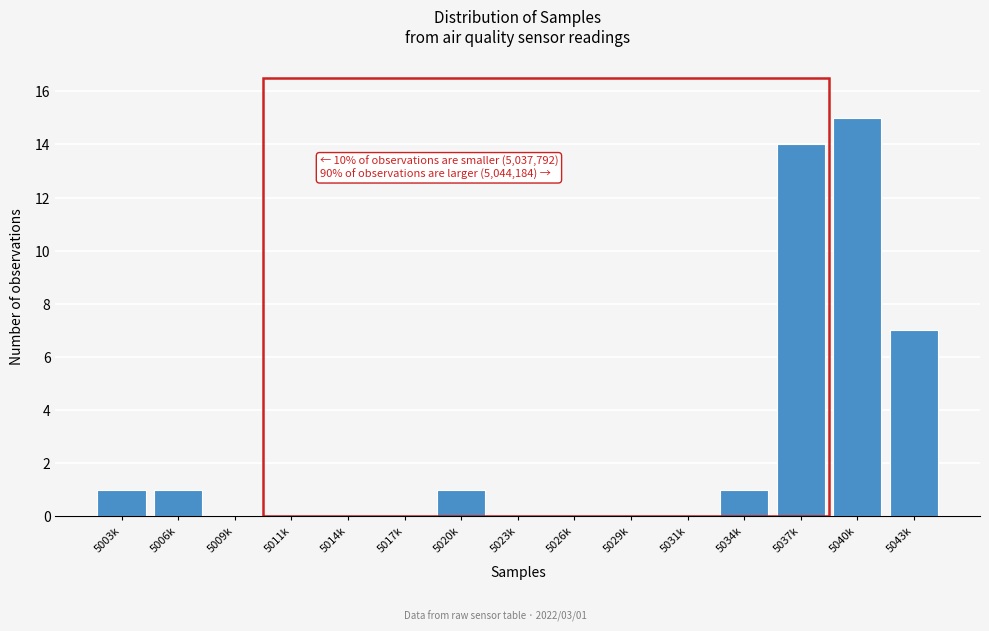

Reading left to right, what are all the values shown in this chart?

5003k=1	5006k=1	5009k=0	5011k=0	5014k=0	5017k=0	5020k=1	5023k=0	5026k=0	5029k=0	5031k=0	5034k=1	5037k=14	5040k=15	5043k=7